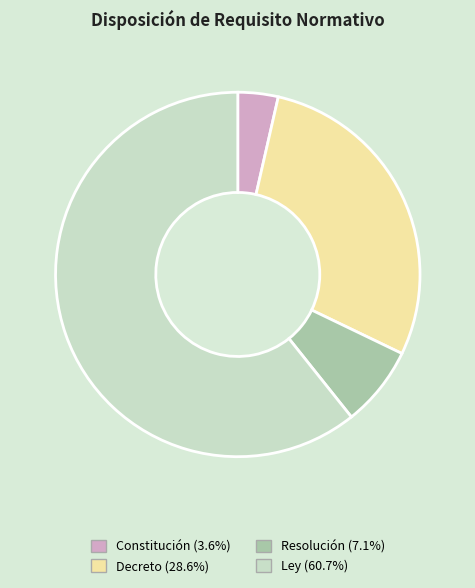

True or false: Decreto accounts for 29% of the total.

True